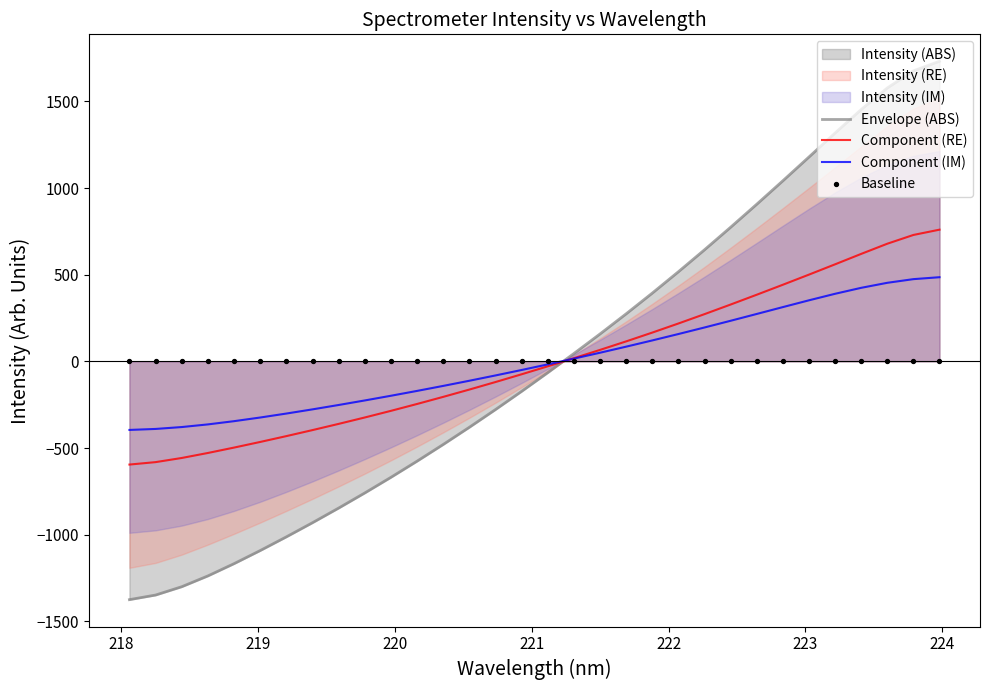

Which series contains the lowest Y value?

Envelope (ABS)